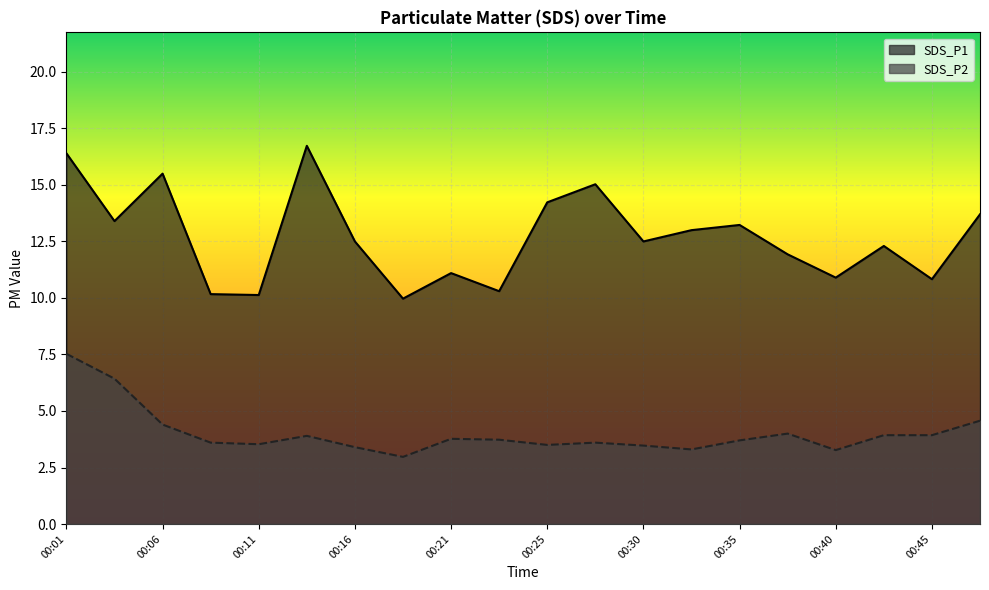

At which category does the chart reach its minimum across all series?

00:18